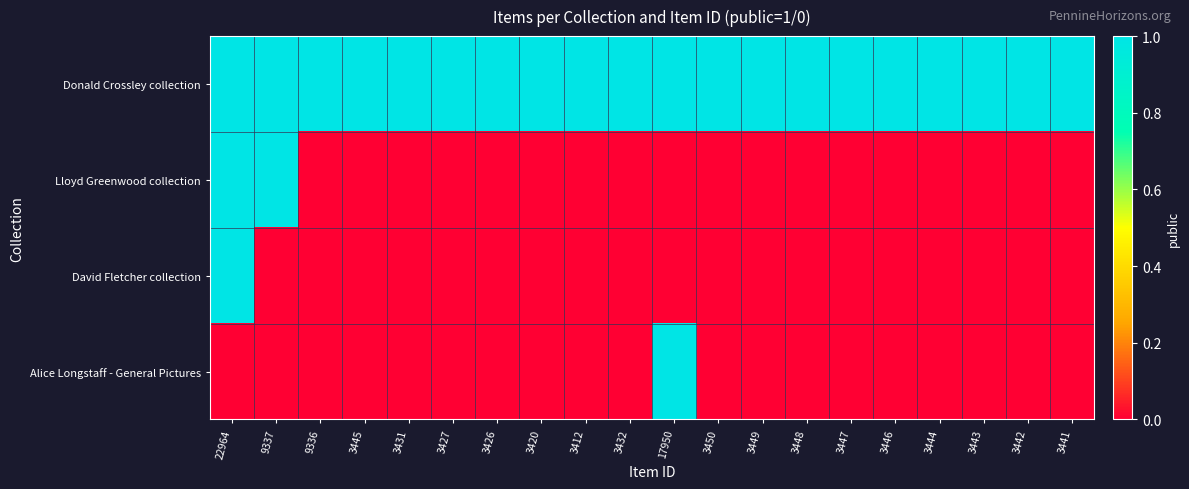

What is the difference between the highest and lowest values at 3431?

1